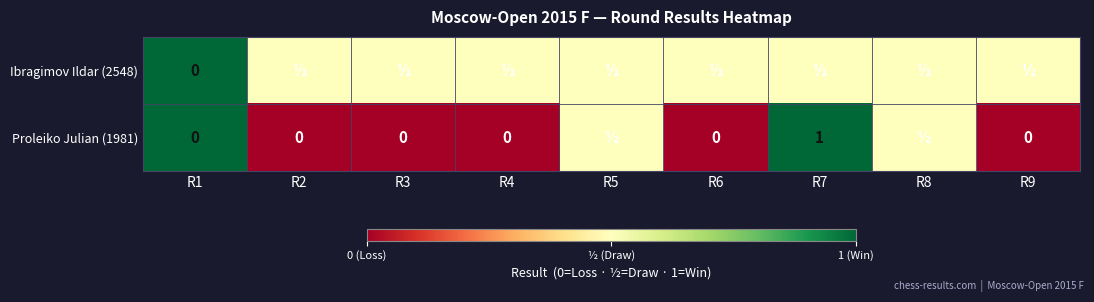

Which category has the highest value across all series?

R1